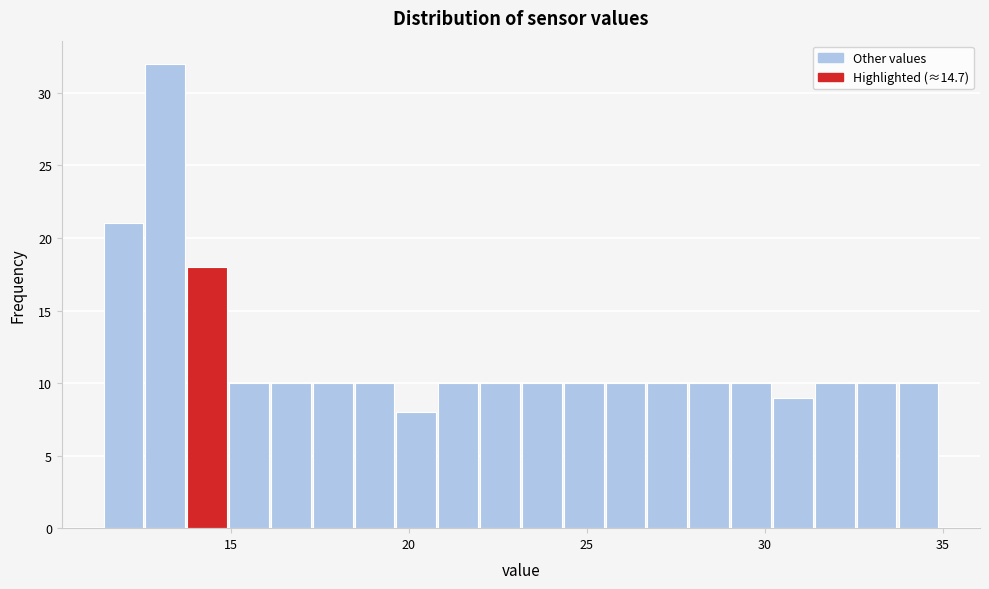

Read against the x-axis, roughly where is the centre of the tallest bar?

13.0